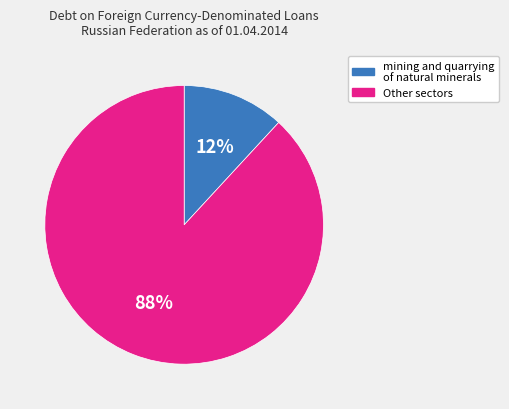

To the nearest percent, what is the difference between the largest and smallest slice percentages?

76%